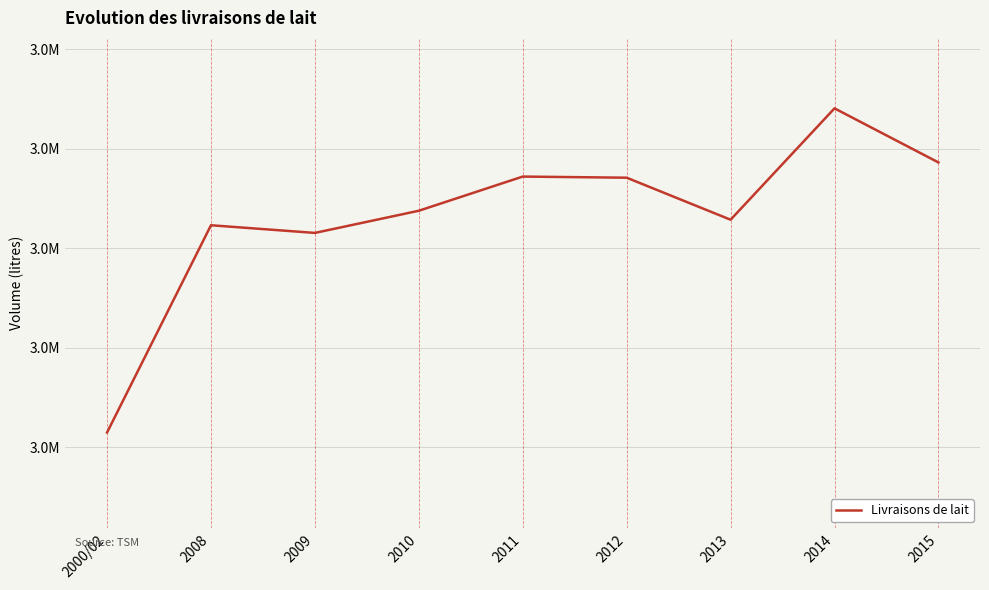

Is this an area chart (filled region under the line)?

No